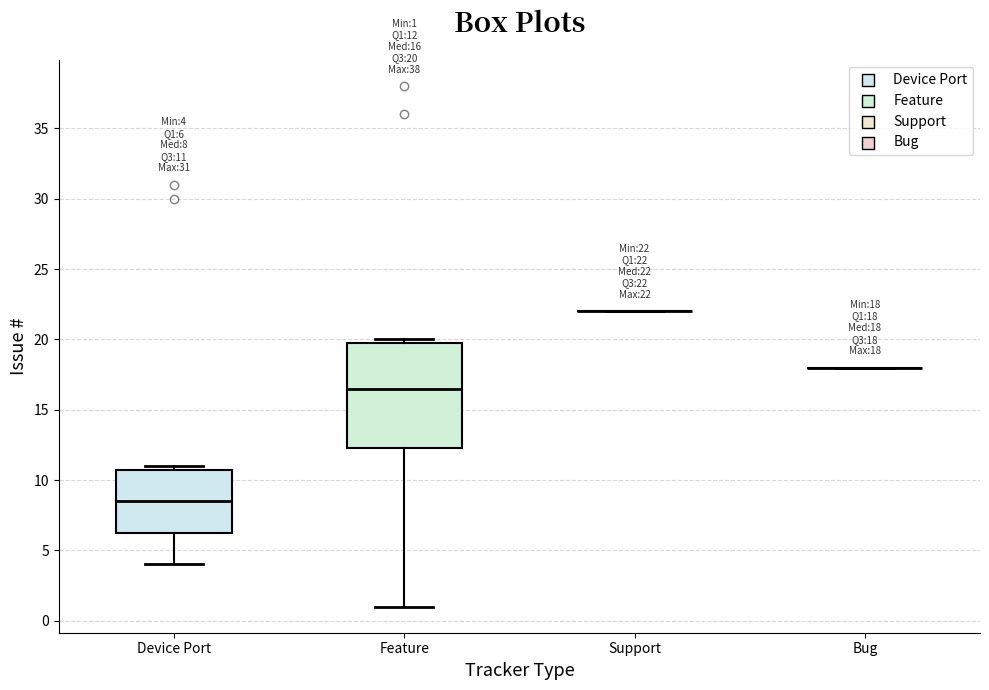

Which box is the tallest, from its lower edge to its upper edge?

Feature